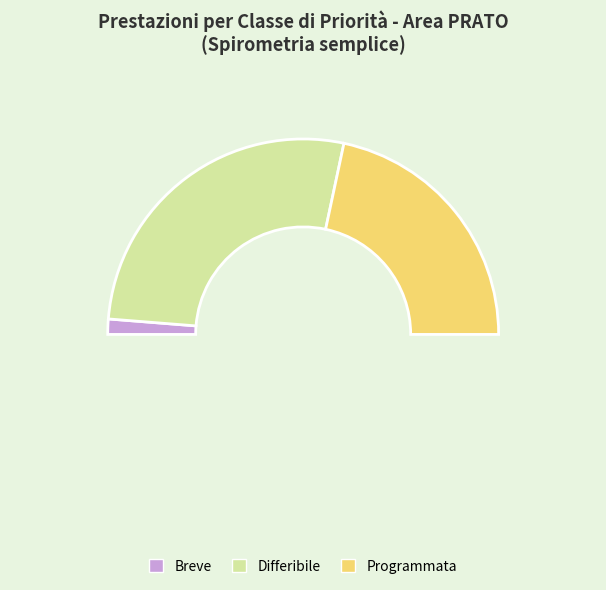

How many slices are in this pie chart?

3